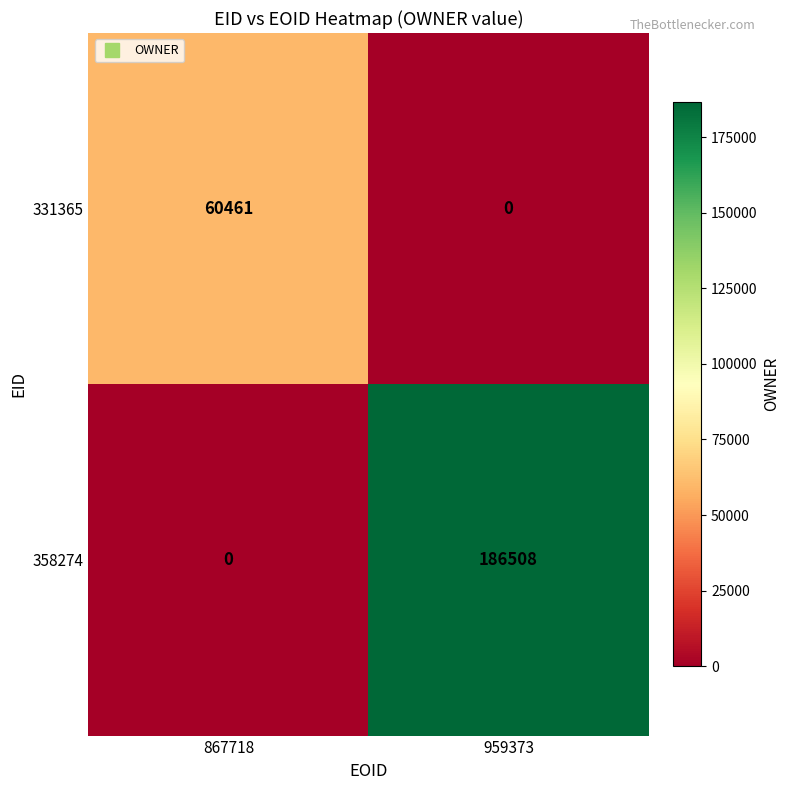

What is the difference between the highest and lowest values at 959373?

186508